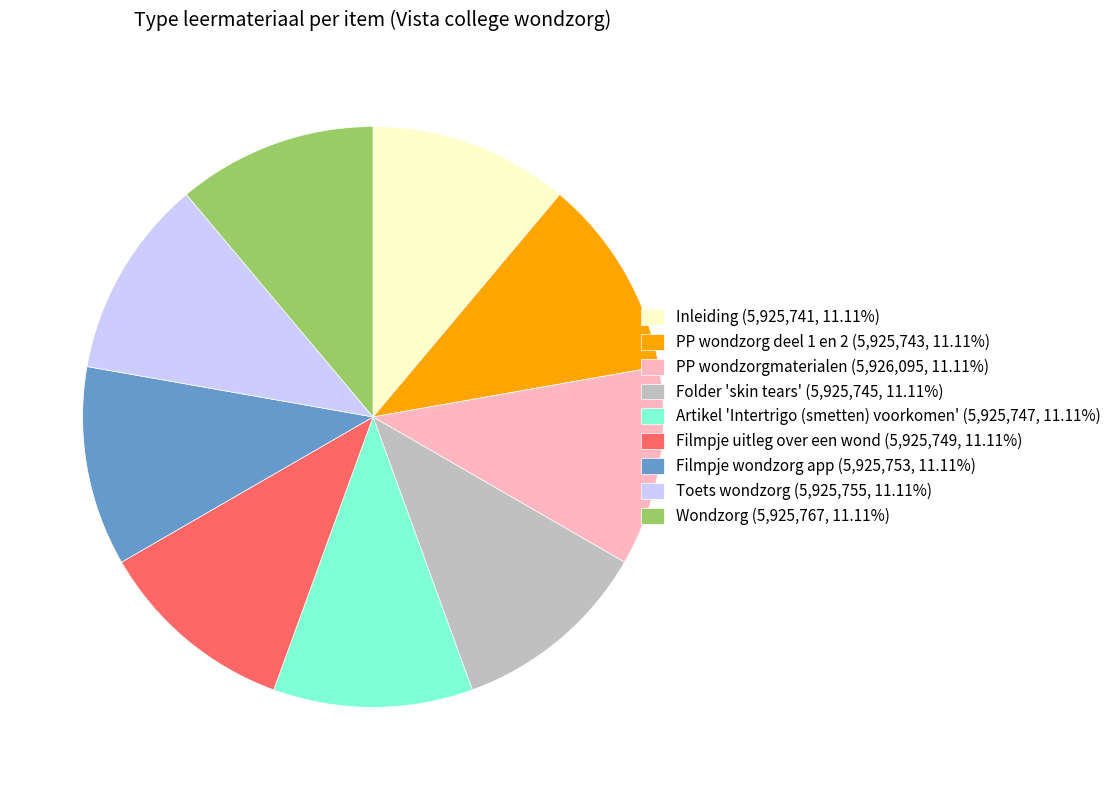

How many segments does this pie chart have?

9